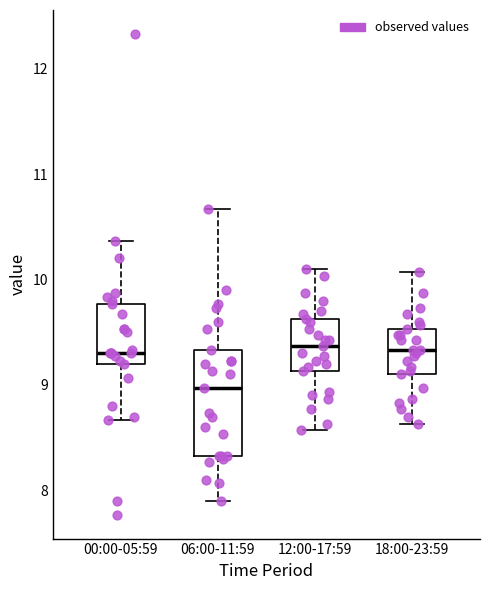

Comparing the boxes themselves (not the whiskers), which one is the tallest?

06:00-11:59